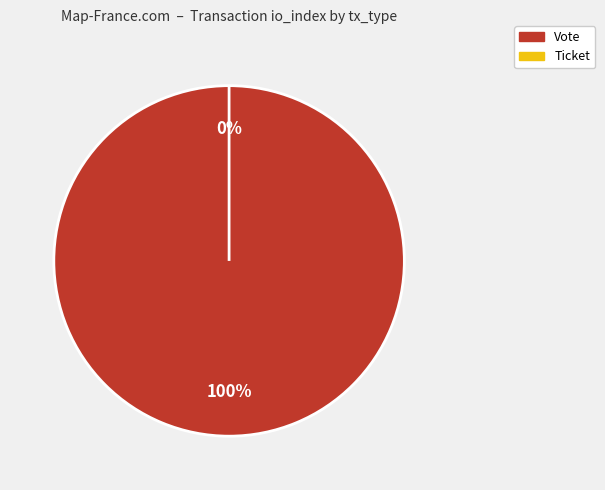

The Ticket slice represents 8% of the pie. True or false?

False